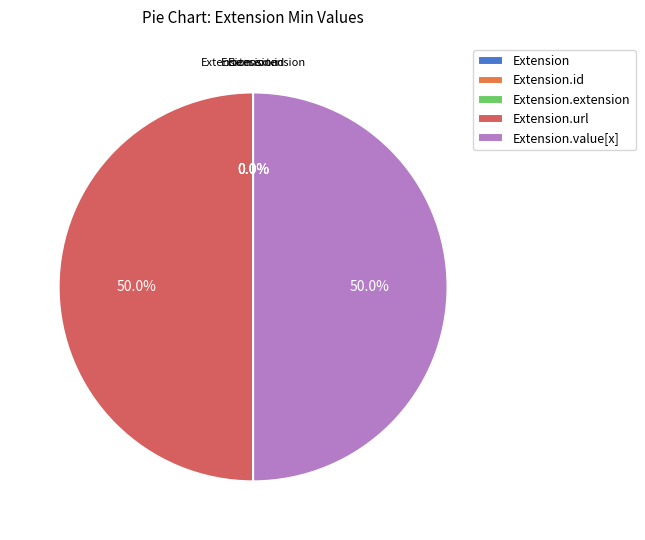

What is the smallest slice in the pie chart?

Extension